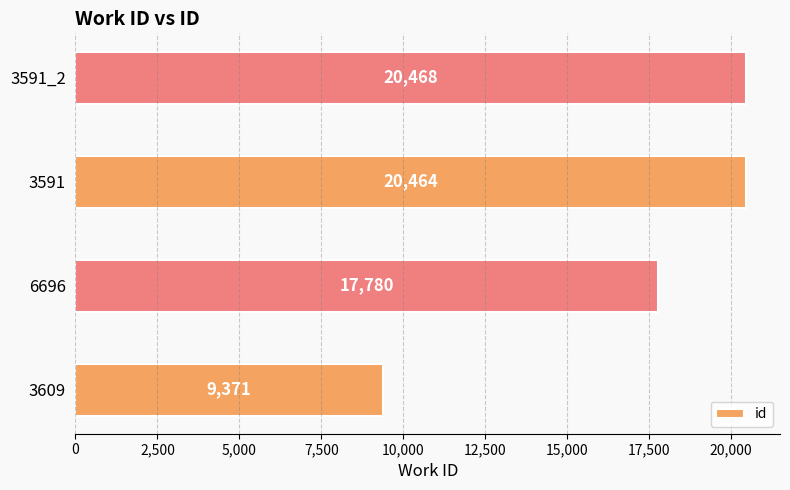

What is the ratio of the value at 3609 to the value at 6696?

0.5